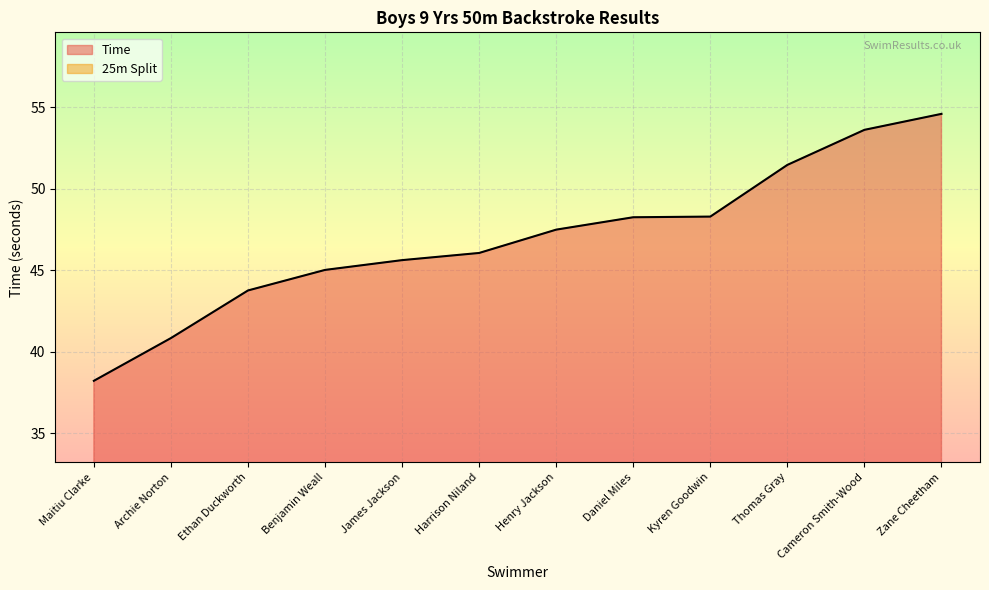

Which category has the highest value across all series?

Zane Cheetham